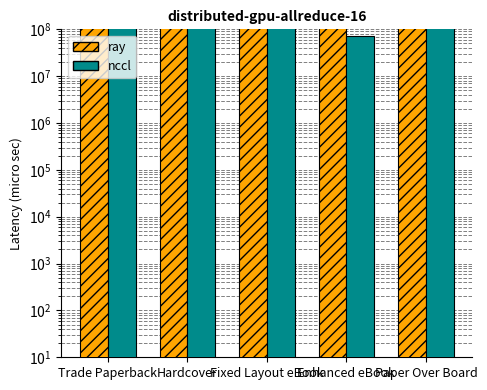

What is the difference between the maximum and minimum values in the ray series?

28532352